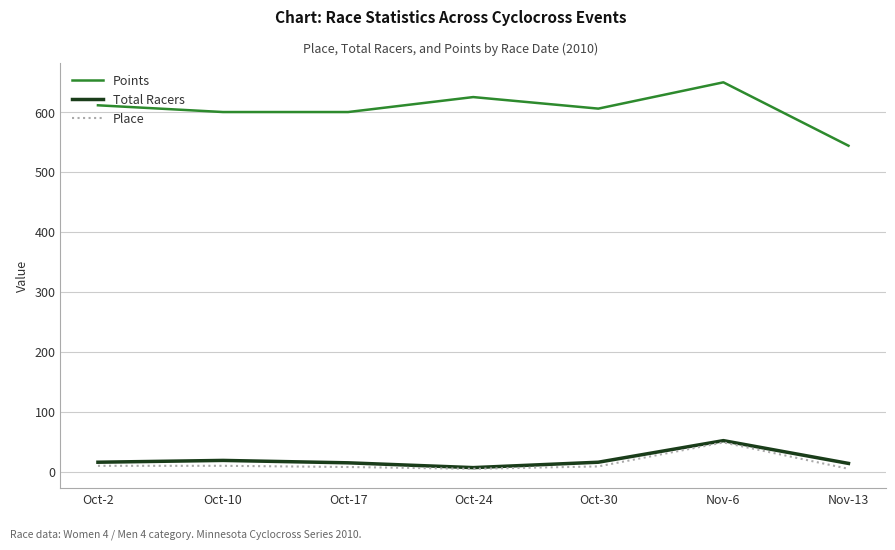

Which series changed the most between Oct-30 and Nov-13?

Points